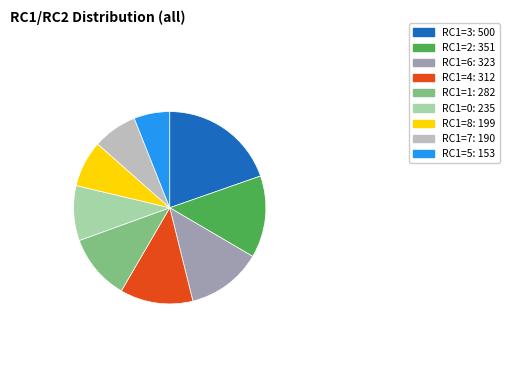

Is there a majority slice in this chart?

No